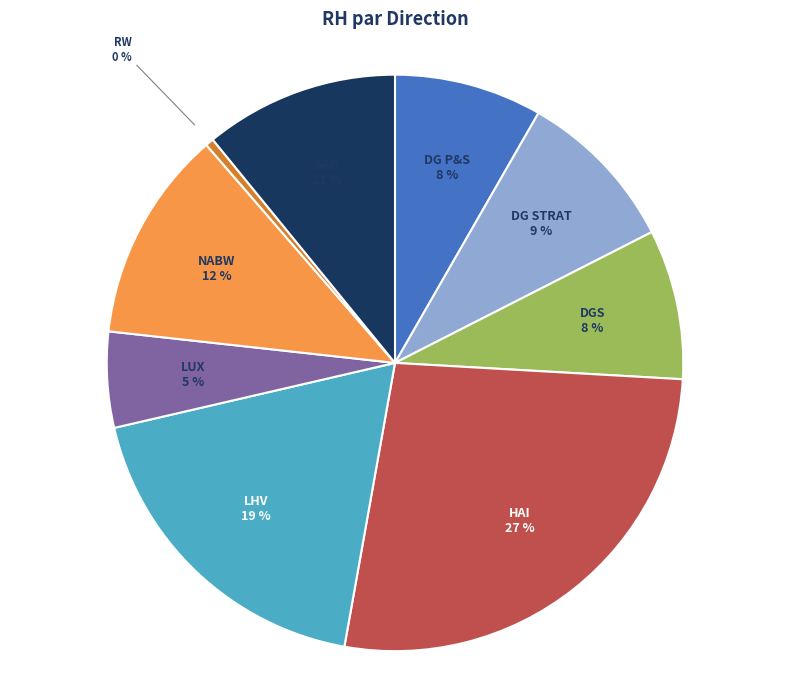

Is the sum of SAG and DGS greater than half?

No